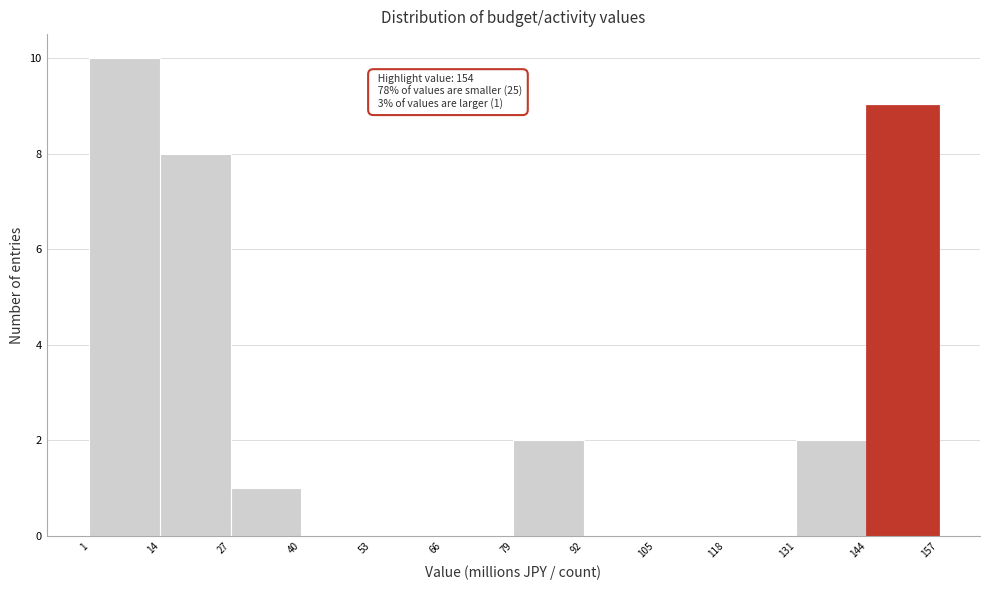

Which range on the x-axis has the tallest bar?

1 to 14